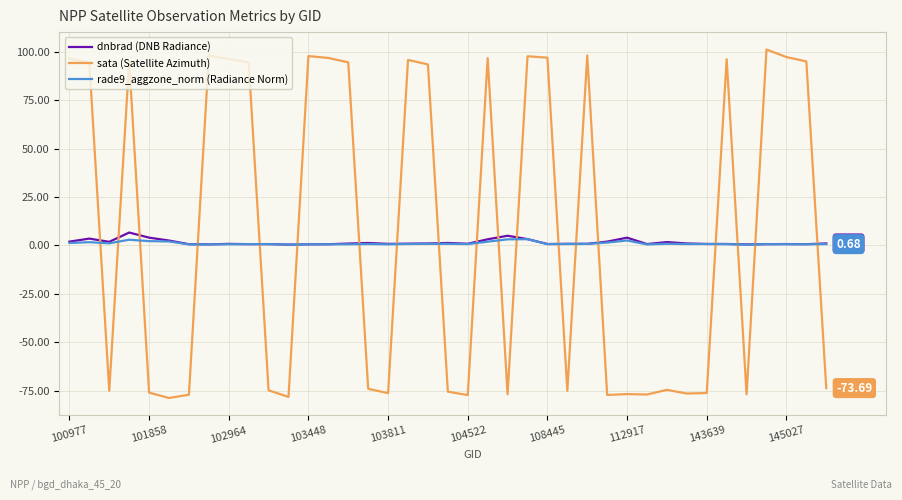

How many times do rade9_aggzone_norm (Radiance Norm) and sata (Satellite Azimuth) cross each other?

19